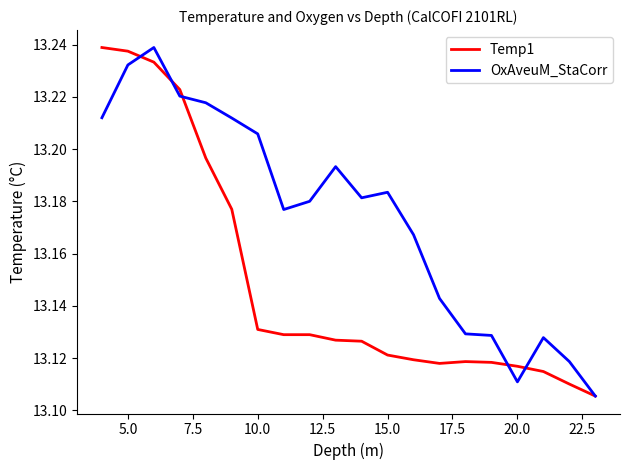

What is the difference between the maximum and minimum values in the OxAveuM_StaCorr series?

0.1